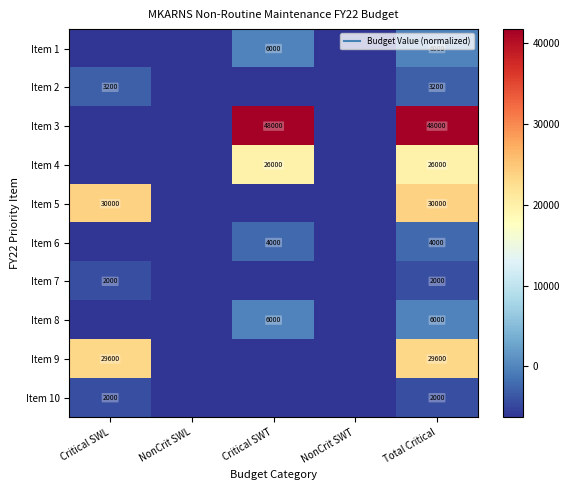

Is the value of Item 6 at Total Critical greater than the value of Item 1 at Critical SWL?

Yes